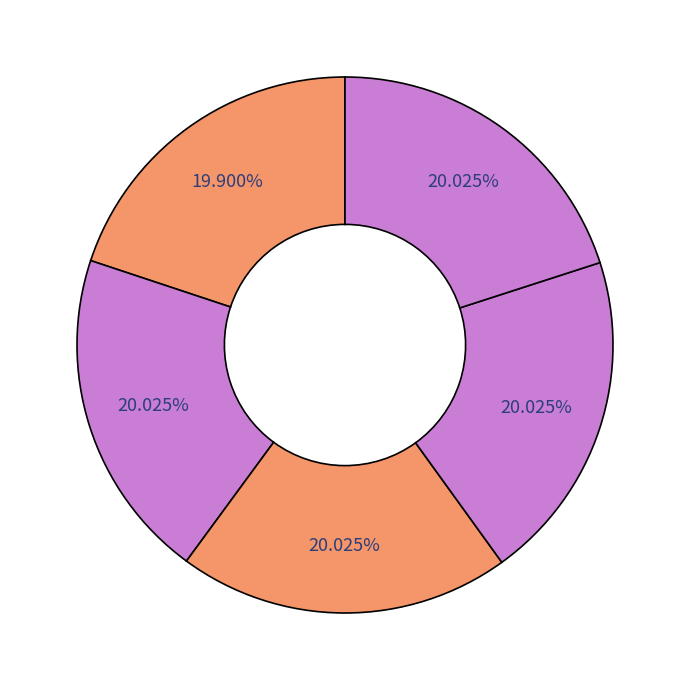

Count the number of slices in the pie.

5